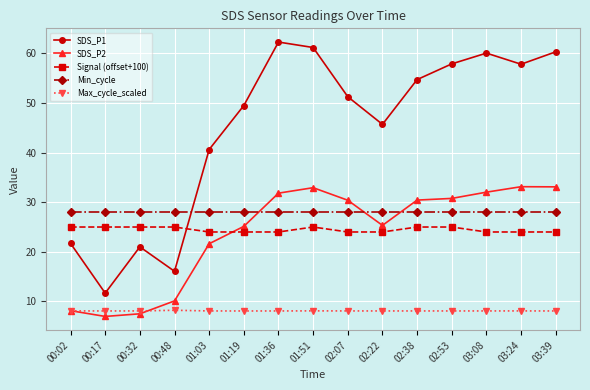

Does the chart have visible grid lines?

Yes